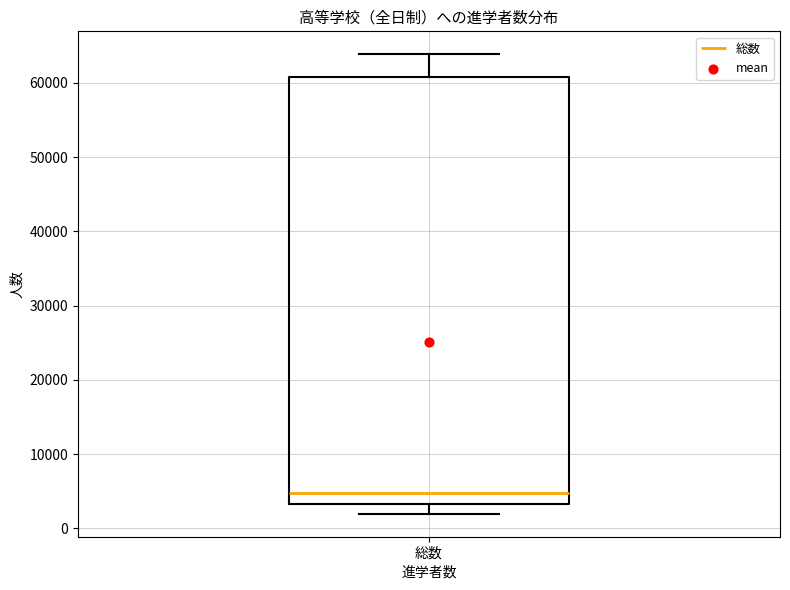

Where does the median line of the box for 総数 sit on the y-axis? The values are not printed on the chart, so give them approximately, as read against the axis.

5000